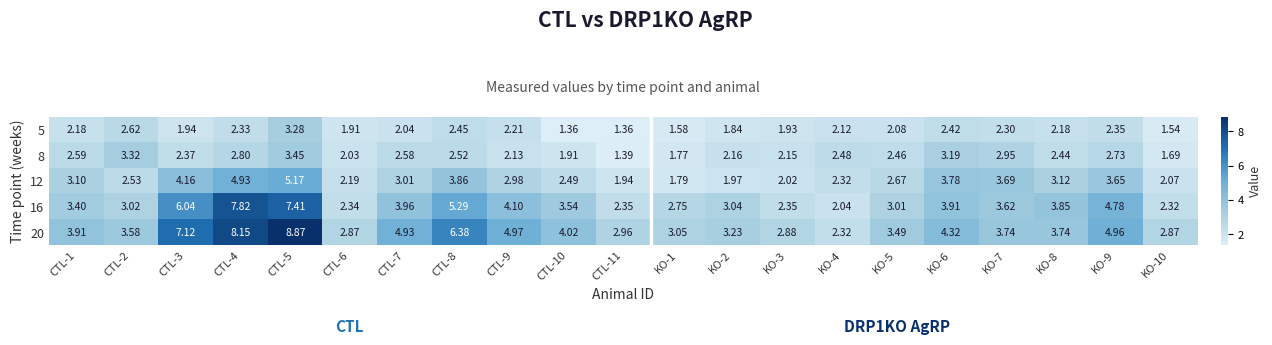

Is the value of 5 at KO-3 greater than the value of 12 at CTL-7?

No